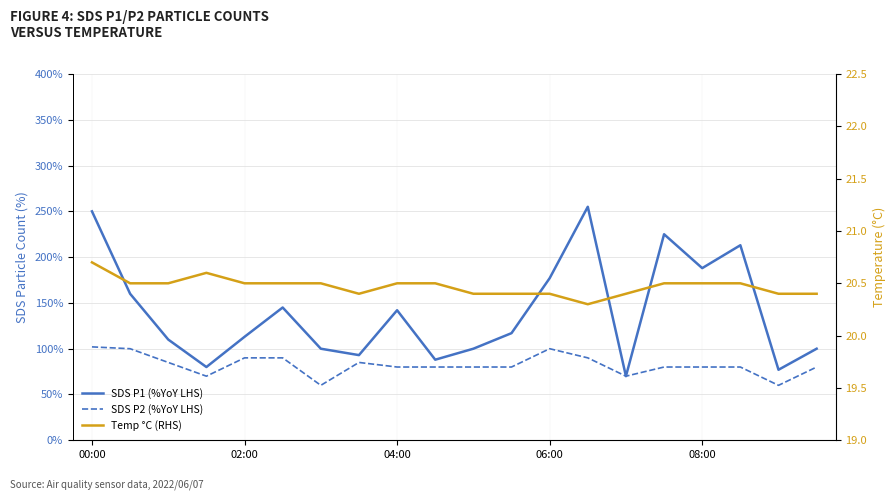

How many data points in SDS P1 (LHS) are less than 1?

5